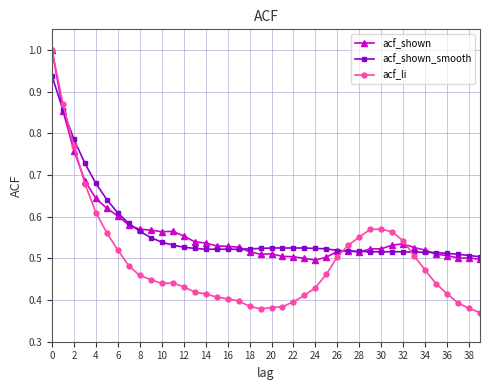

At how many categories does at least one series exceed 0?

40